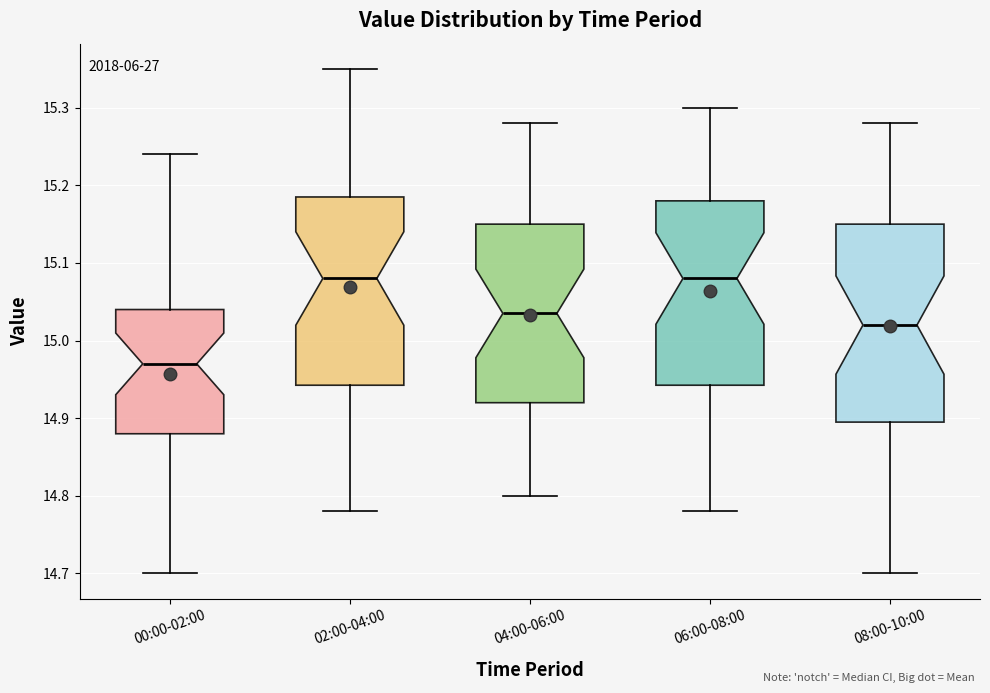

Where does the lower whisker of the box for 00:00-02:00 end on the y-axis? The values are not printed on the chart, so give them approximately, as read against the axis.

14.70